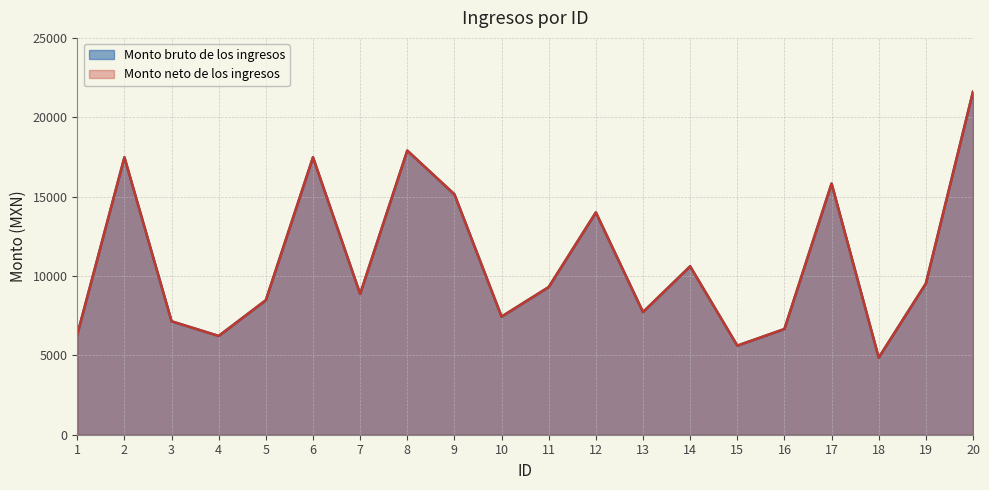

True or false: Monto neto de los ingresos and Monto bruto de los ingresos intersect in this chart.

False